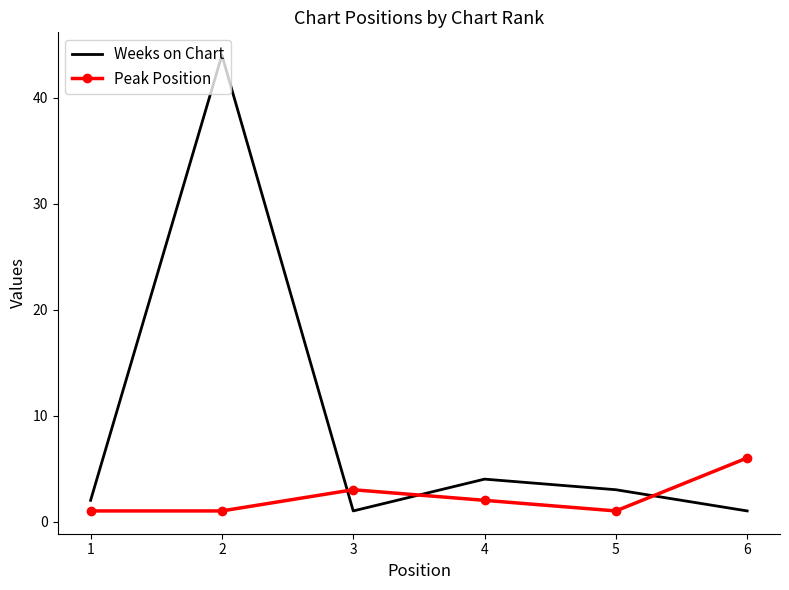

Which category has the highest value across all series?

2